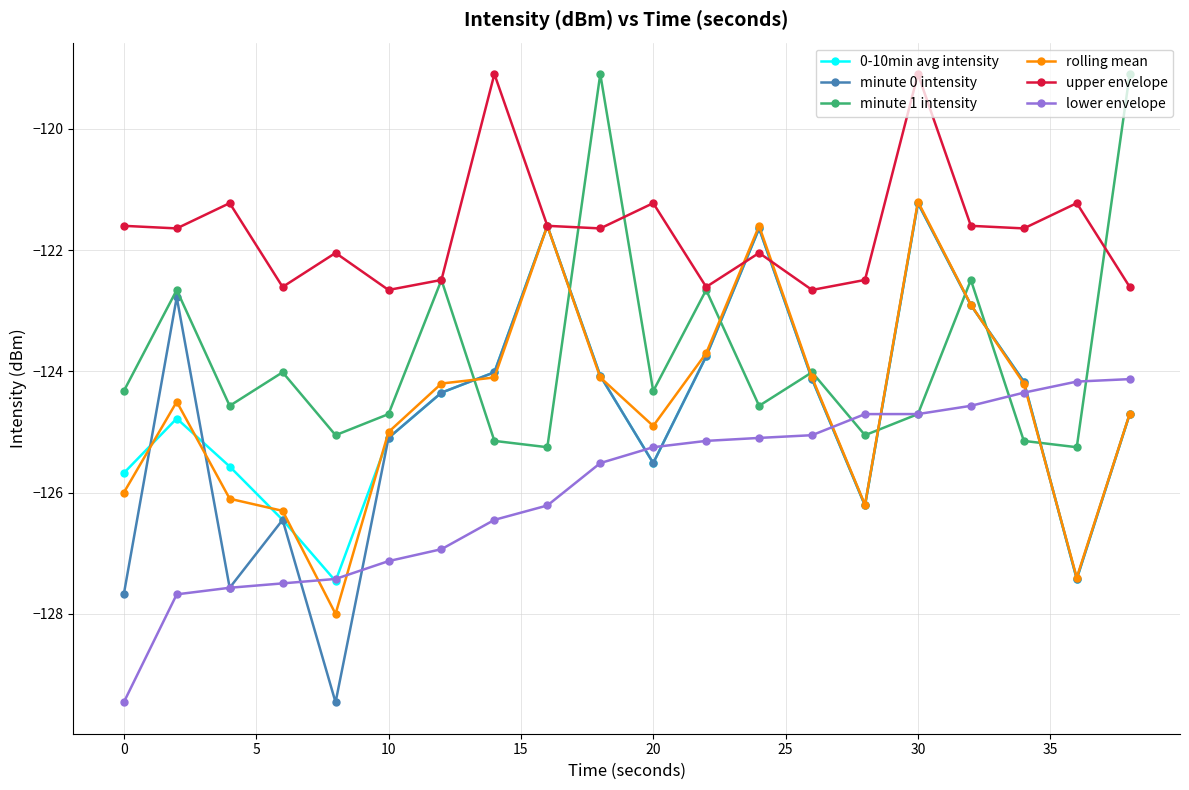

How many interior local peaks does the minute 1 intensity series have?

7